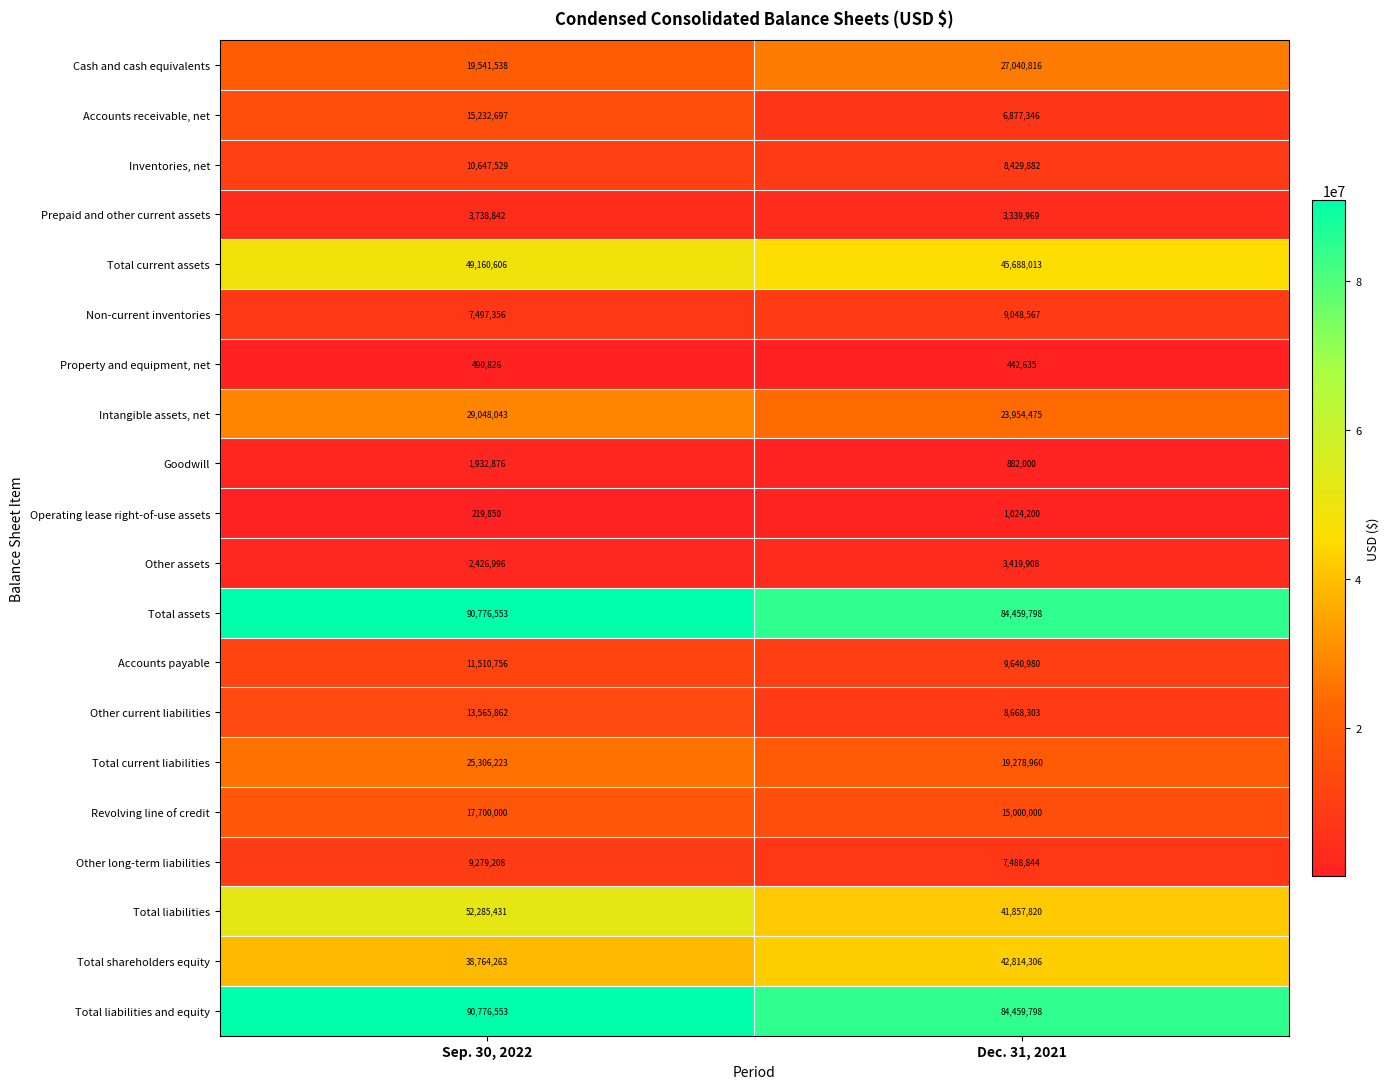

Between Sep. 30, 2022 and Dec. 31, 2021, which series saw the biggest shift?

Total liabilities